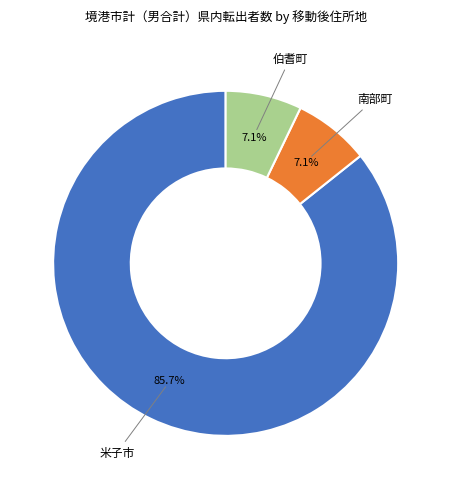

Approximately how many times larger is the value at 伯耆町 compared to 南部町?

1.0